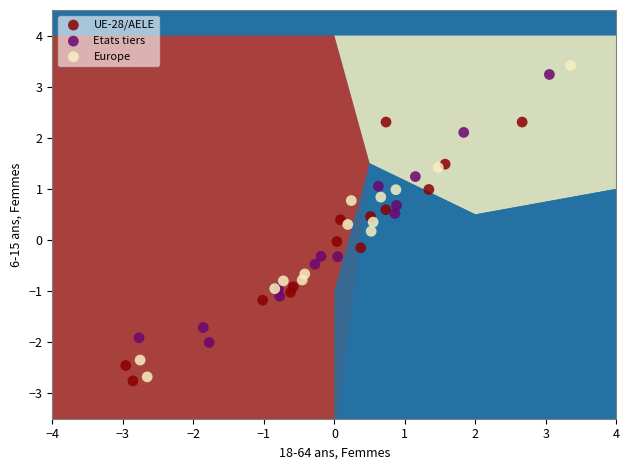

Which series contains the highest Y value?

Europe